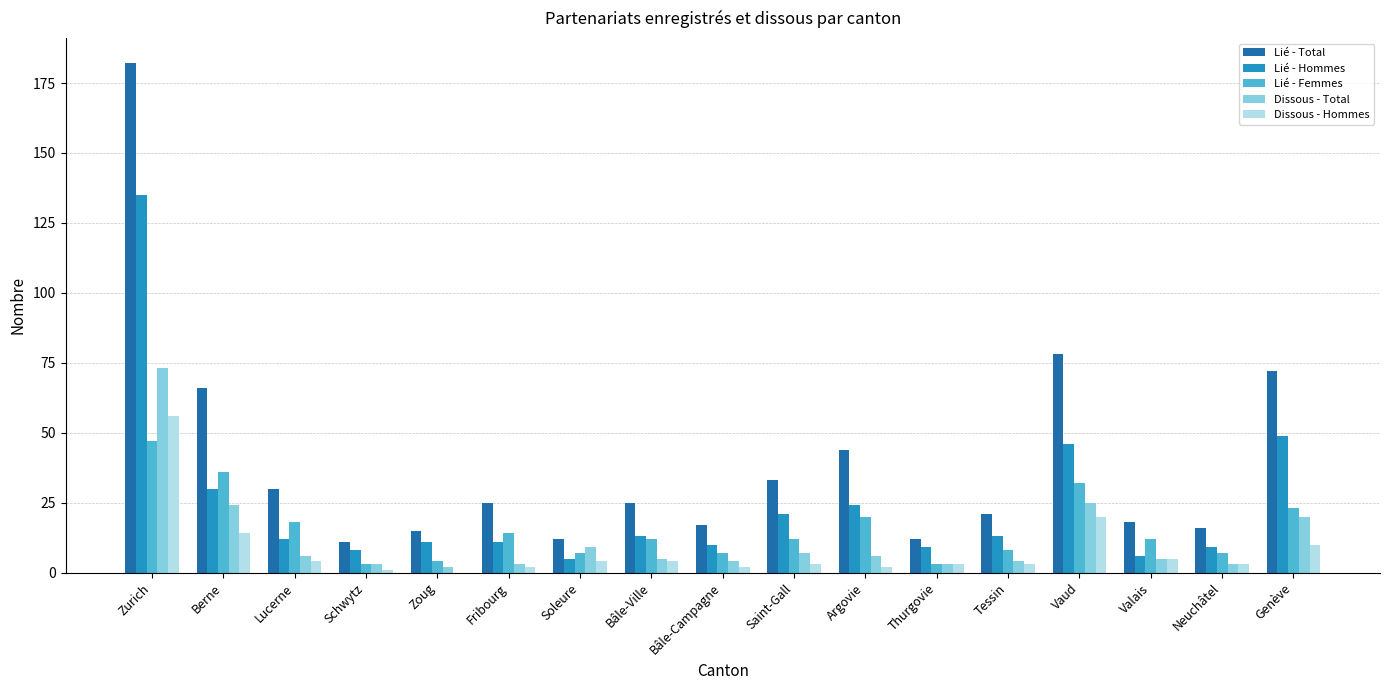

Reading left to right, extract all data points from this chart.

Lié - Total: Zurich=182	Berne=66	Lucerne=30	Schwytz=11	Zoug=15	Fribourg=25	Soleure=12	Bâle-Ville=25	Bâle-Campagne=17	Saint-Gall=33	Argovie=44	Thurgovie=12	Tessin=21	Vaud=78	Valais=18	Neuchâtel=16	Genève=72
Lié - Hommes: Zurich=135	Berne=30	Lucerne=12	Schwytz=8	Zoug=11	Fribourg=11	Soleure=5	Bâle-Ville=13	Bâle-Campagne=10	Saint-Gall=21	Argovie=24	Thurgovie=9	Tessin=13	Vaud=46	Valais=6	Neuchâtel=9	Genève=49
Lié - Femmes: Zurich=47	Berne=36	Lucerne=18	Schwytz=3	Zoug=4	Fribourg=14	Soleure=7	Bâle-Ville=12	Bâle-Campagne=7	Saint-Gall=12	Argovie=20	Thurgovie=3	Tessin=8	Vaud=32	Valais=12	Neuchâtel=7	Genève=23
Dissous - Total: Zurich=73	Berne=24	Lucerne=6	Schwytz=3	Zoug=2	Fribourg=3	Soleure=9	Bâle-Ville=5	Bâle-Campagne=4	Saint-Gall=7	Argovie=6	Thurgovie=3	Tessin=4	Vaud=25	Valais=5	Neuchâtel=3	Genève=20
Dissous - Hommes: Zurich=56	Berne=14	Lucerne=4	Schwytz=1	Zoug=0	Fribourg=2	Soleure=4	Bâle-Ville=4	Bâle-Campagne=2	Saint-Gall=3	Argovie=2	Thurgovie=3	Tessin=3	Vaud=20	Valais=5	Neuchâtel=3	Genève=10